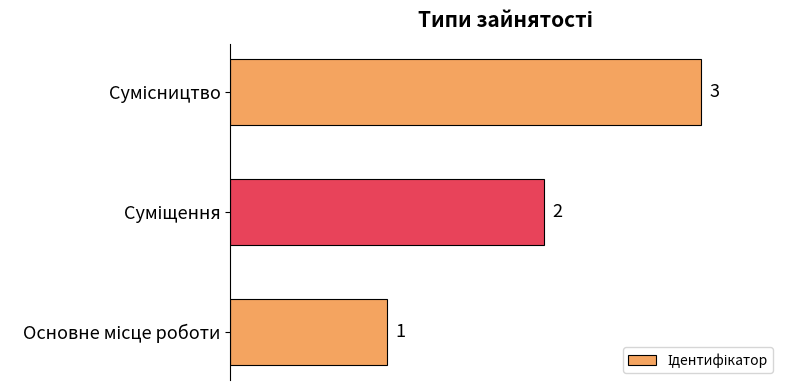

What is the sum of all values?

6